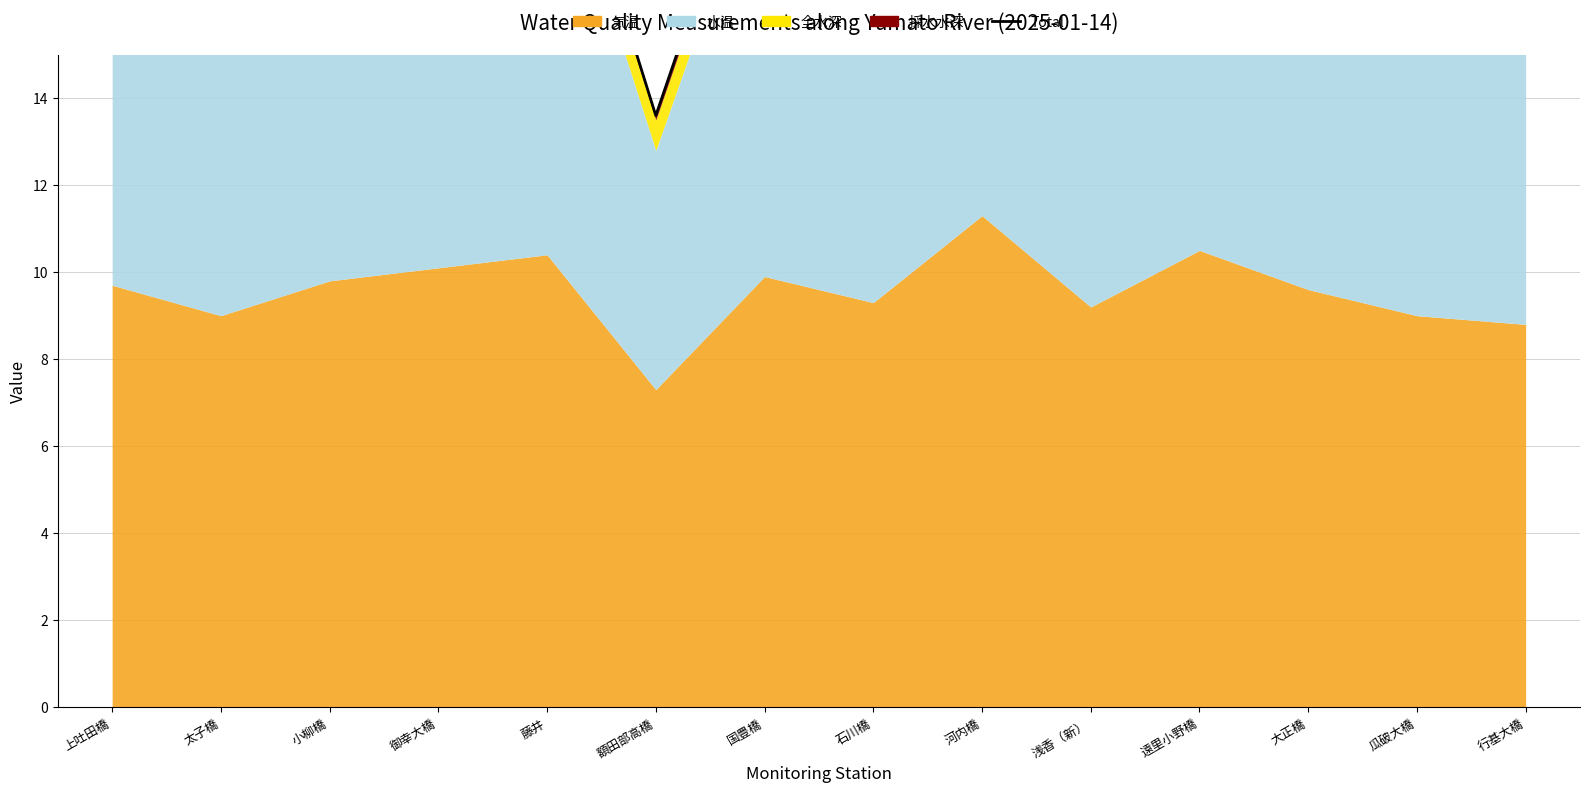

True or false: the data shows 19.2 at 太子橋.

True